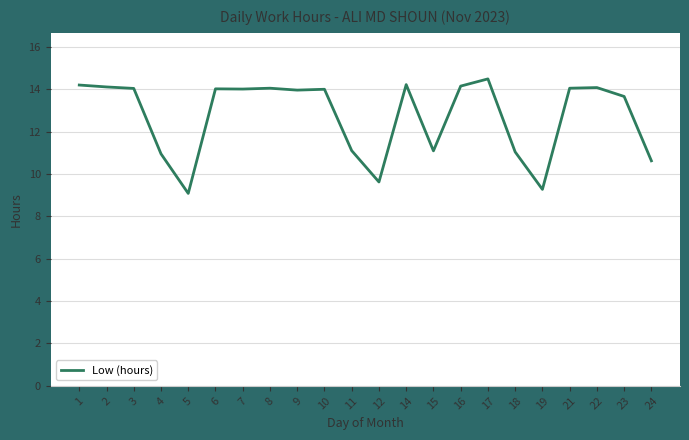

Which label corresponds to the largest value in the chart?

17